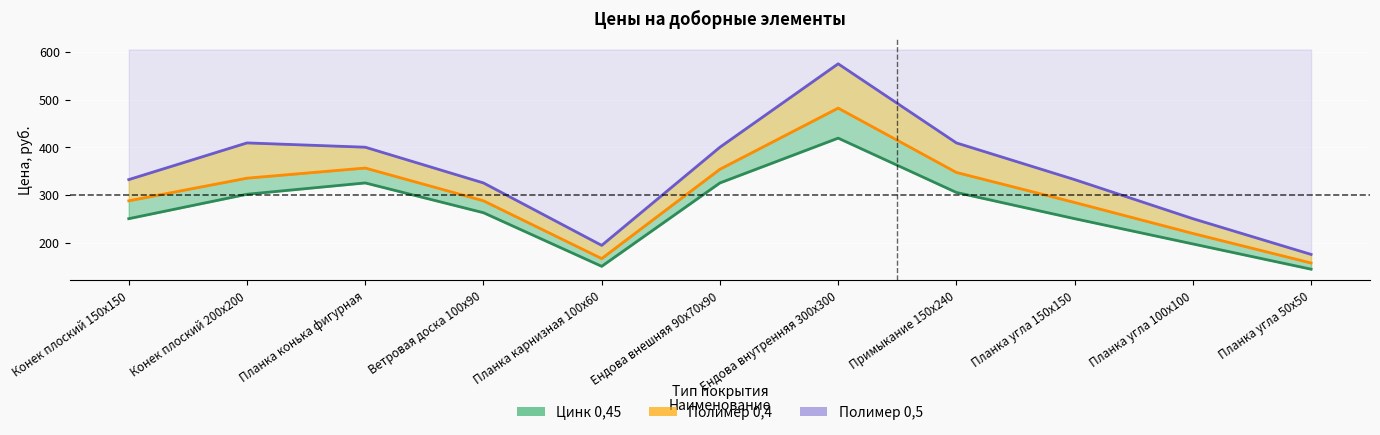

What is the average value of the Полимер 0,4 series?

297.8